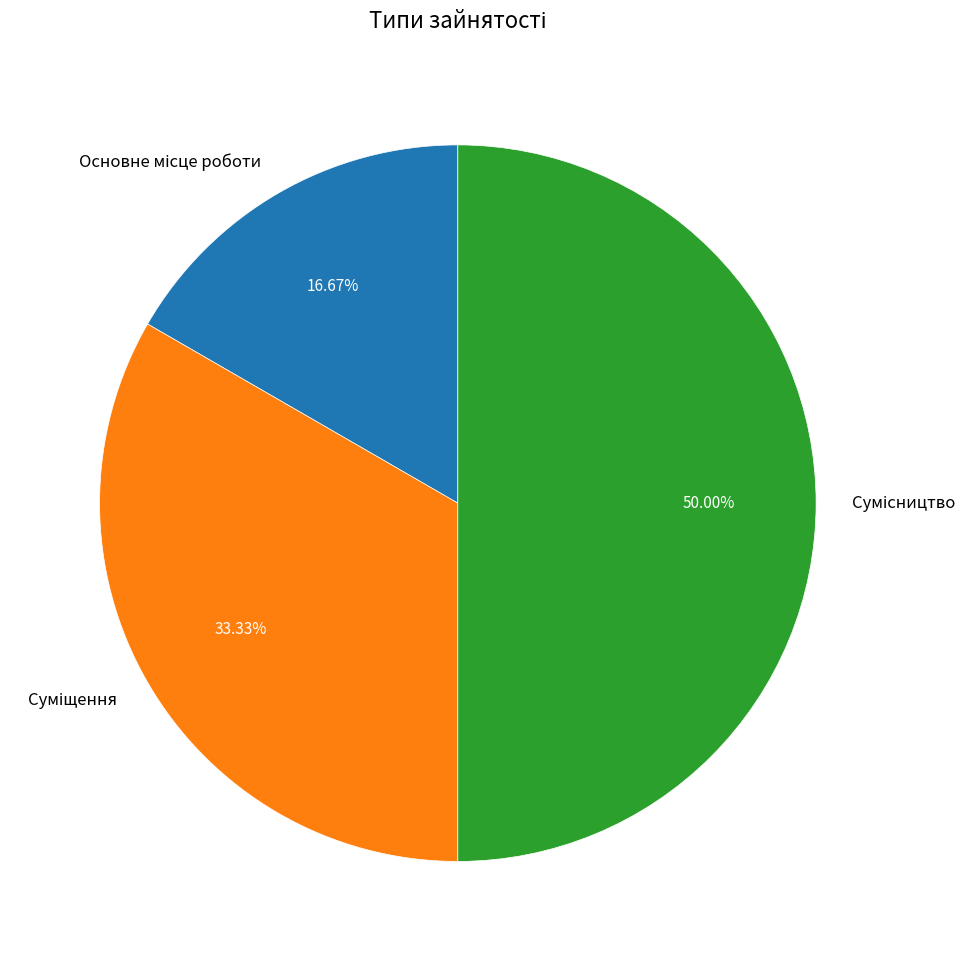

How many slices are in this pie chart?

3